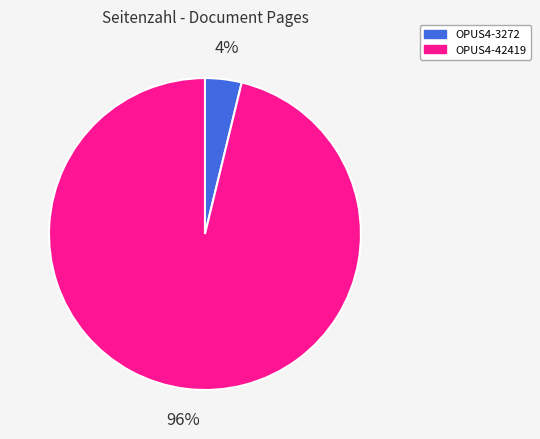

Count the number of slices in the pie.

2